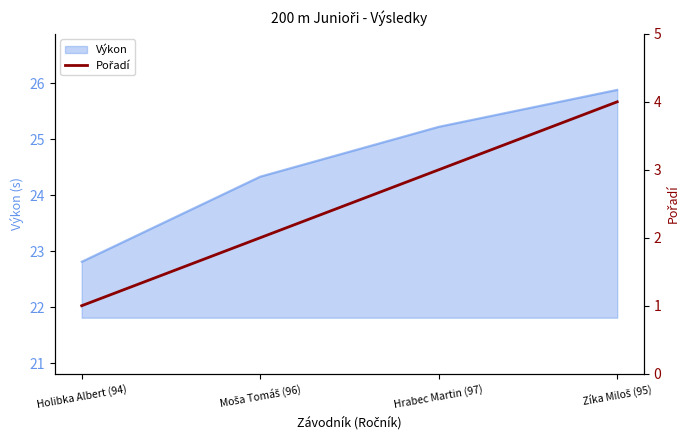

What position from the right is Zíka Miloš (95)?

1